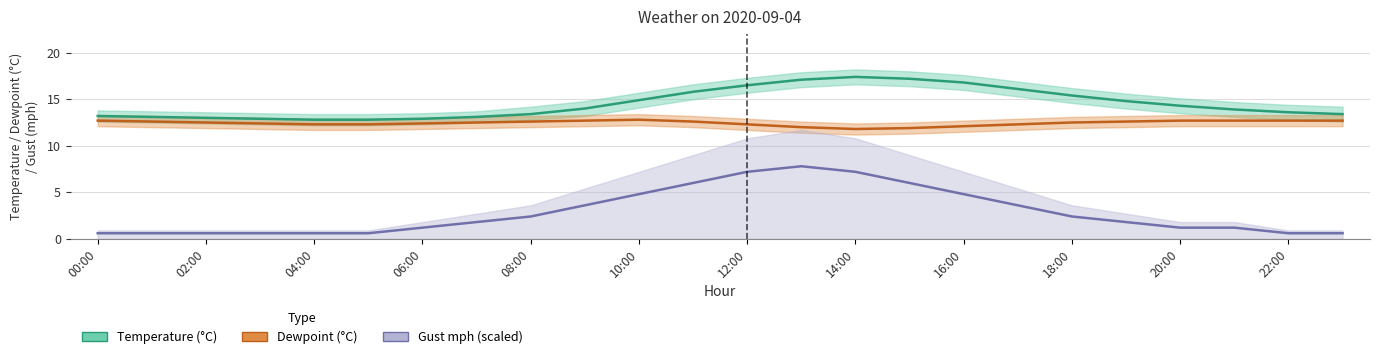

Which series has the largest range (max minus min)?

Gust (mph, scaled)